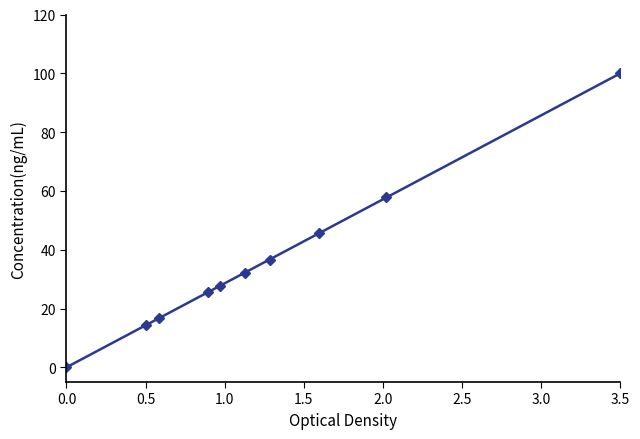

Reading right to left, what are all the values shown in this chart?

100.0	57.8	45.6	36.7	32.2	27.8	25.6	16.7	14.4	0.0